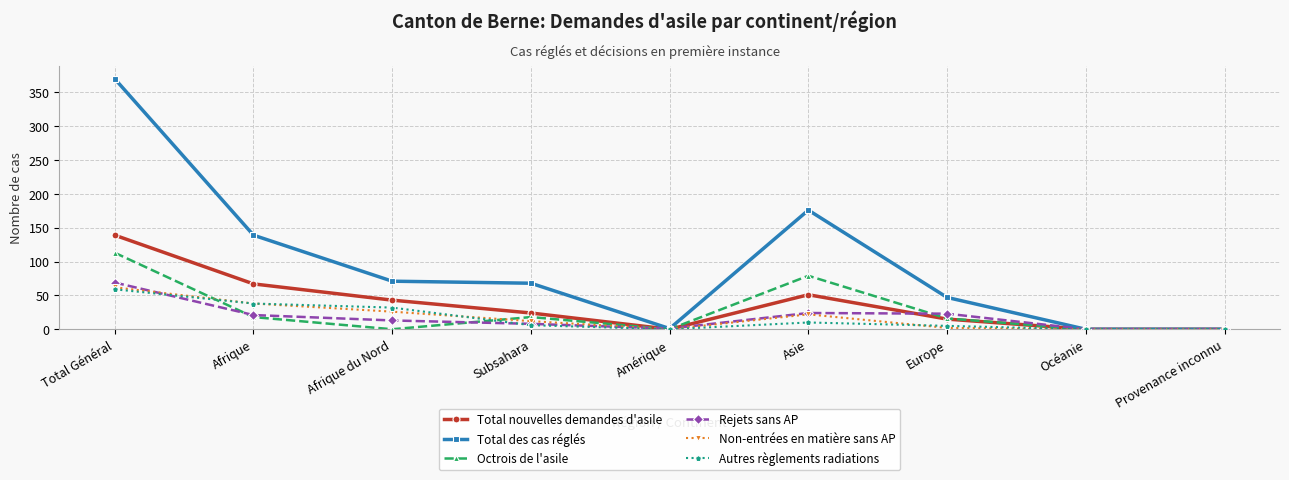

What is the label of the 1st point from the left?

Total Général